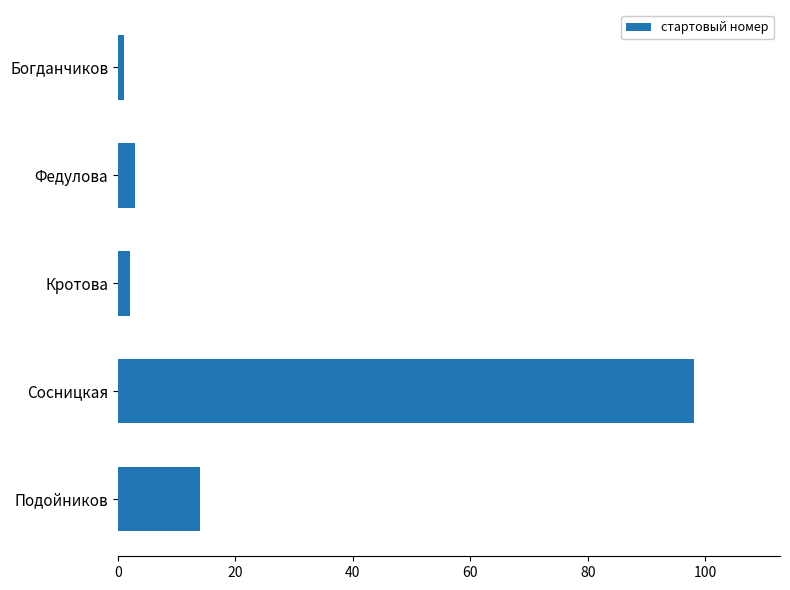

Reading top to bottom, list all the values displayed in this chart.

Богданчиков=1	Федулова=3	Кротова=2	Сосницкая=98	Подойников=14